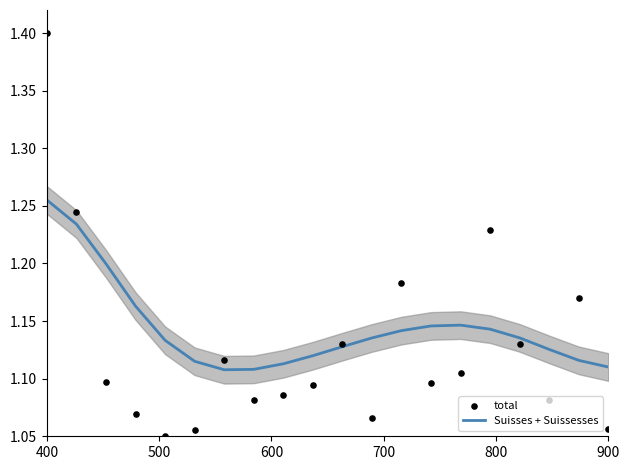

Is the value of Suisses + Suissesses at 9 greater than the value of total at 900?

Yes